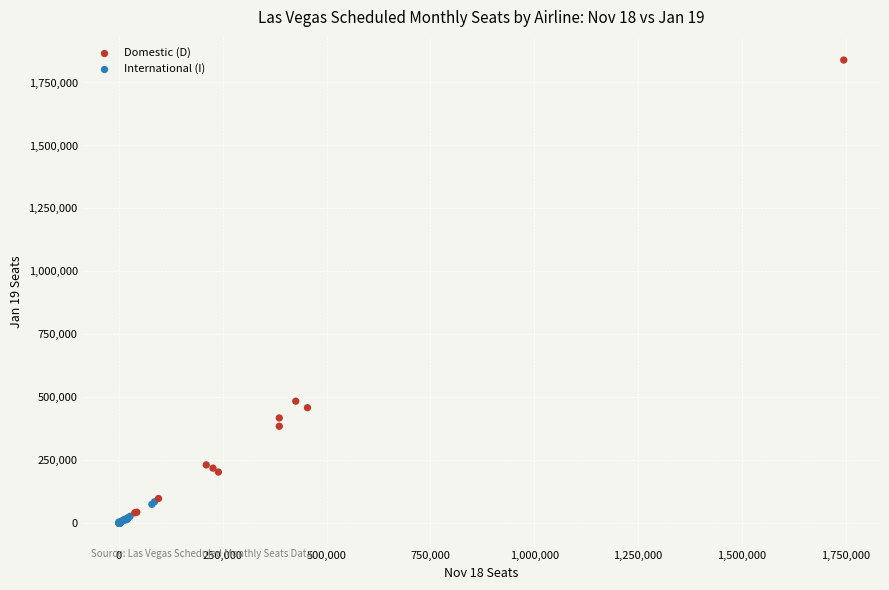

What Y value in the scatter plot is closest to 919528?

485038